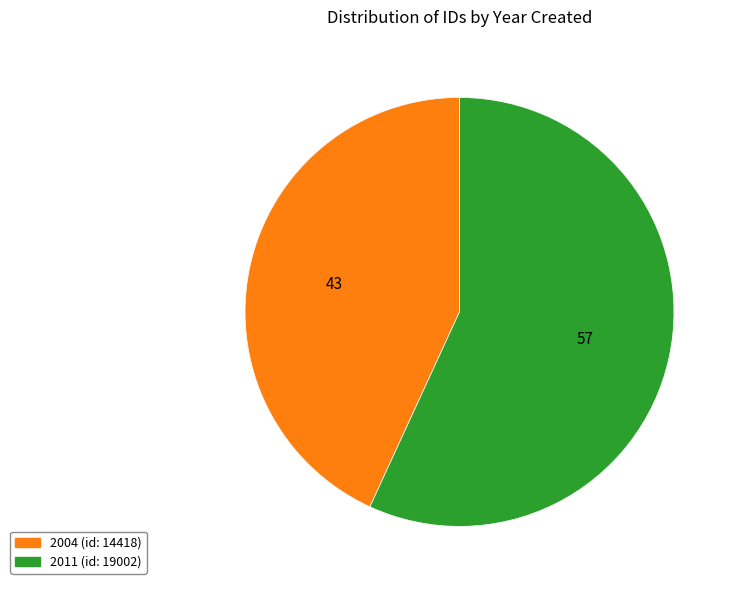

Do 2011 and 2004 together represent more than half of the pie?

Yes